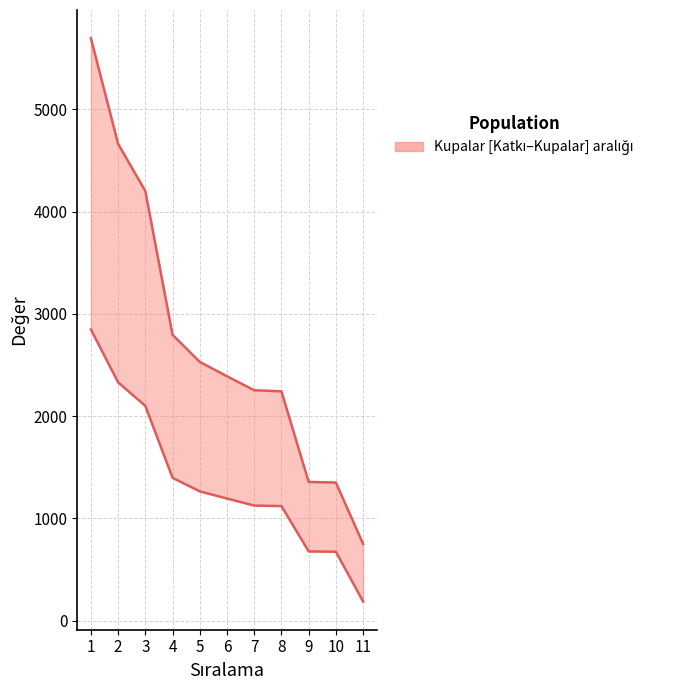

What is the average value of the Kupalar series?

2748